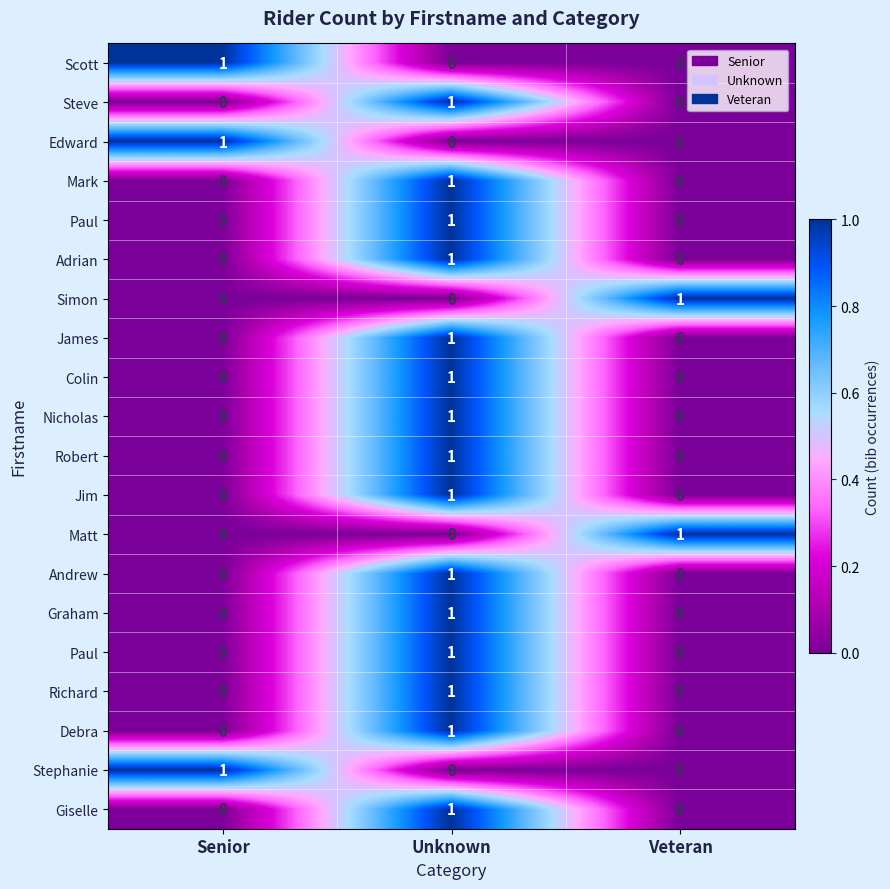

What is the spread (max minus min) of values at Senior?

1